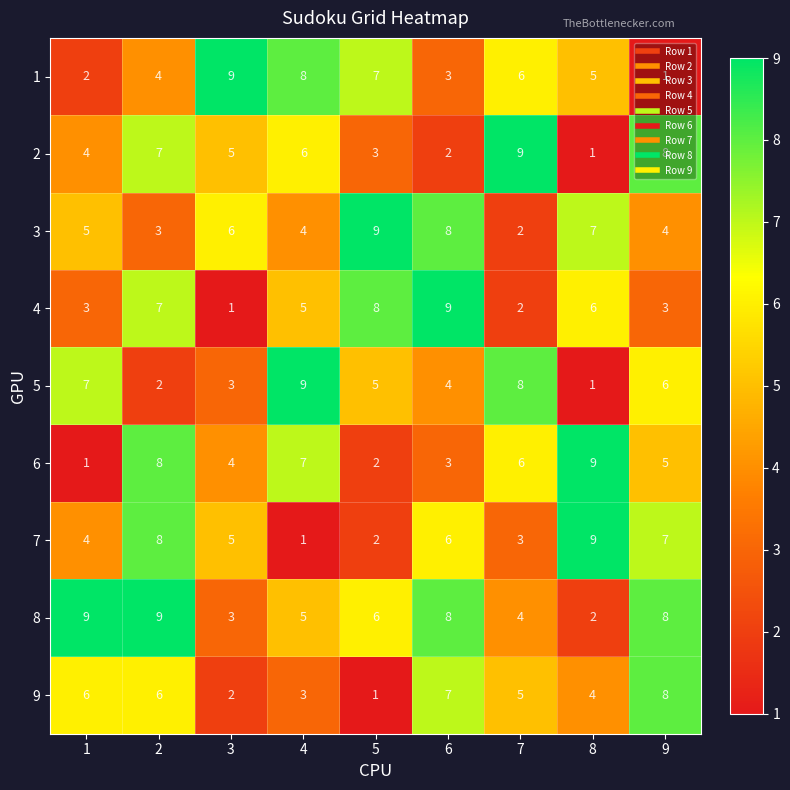

How many 4 values are between 3 and 7?

5